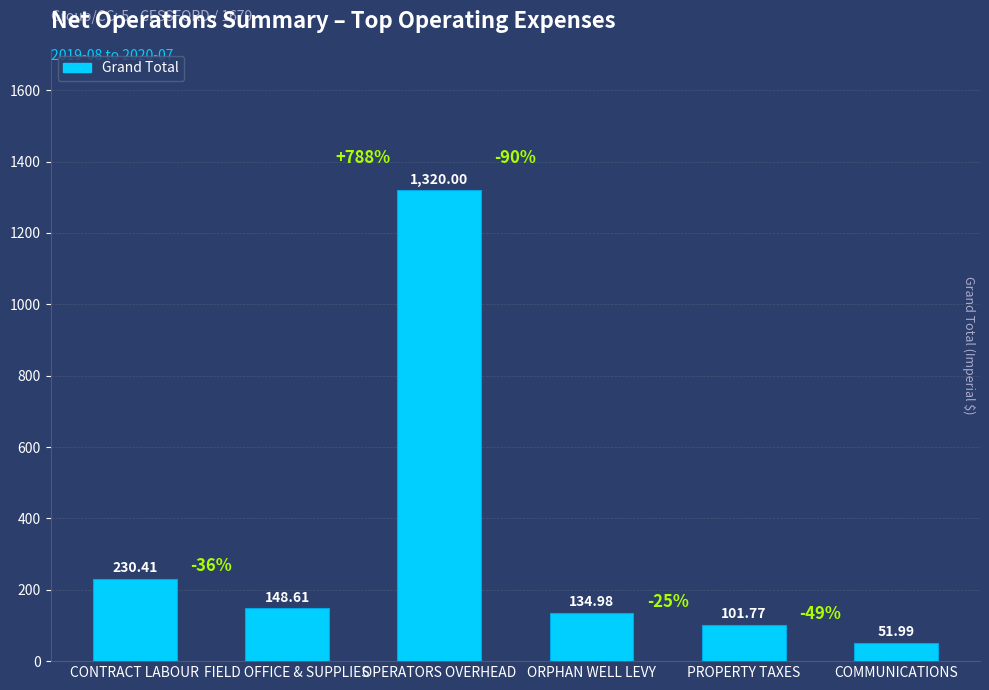

What is the label of the 6th bar from the right?

CONTRACT LABOUR